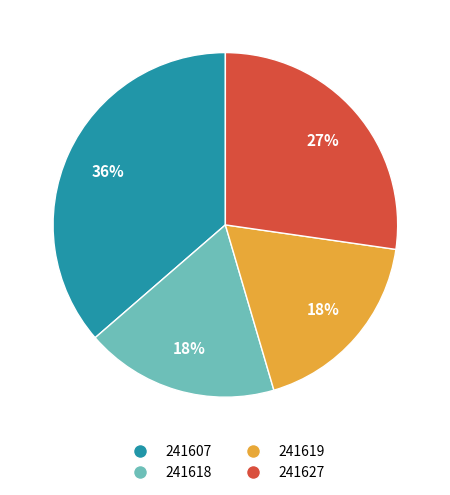

True or false: 241619 accounts for 27% of the total.

False